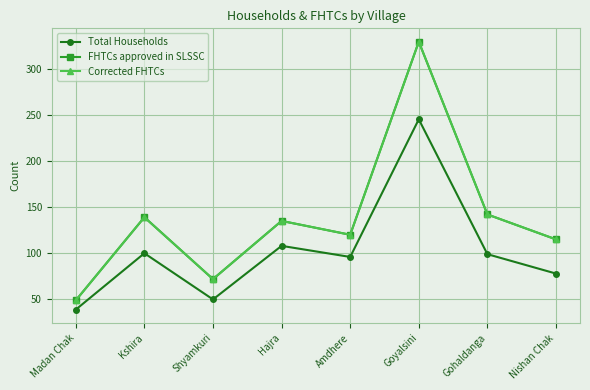

Rank the categories by Total Households value from highest to lowest.

Goyalsini, Hajra, Kshira, Gohaldanga, Amdhere, Nishan Chak, Shyamkuri, Madan Chak